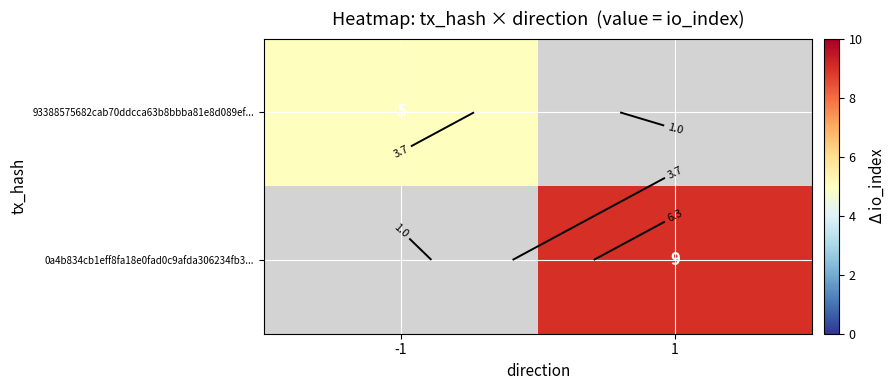

How many values in the 93388575682cab70ddcca63b8bbba81e8d089ef... series are below 5?

1